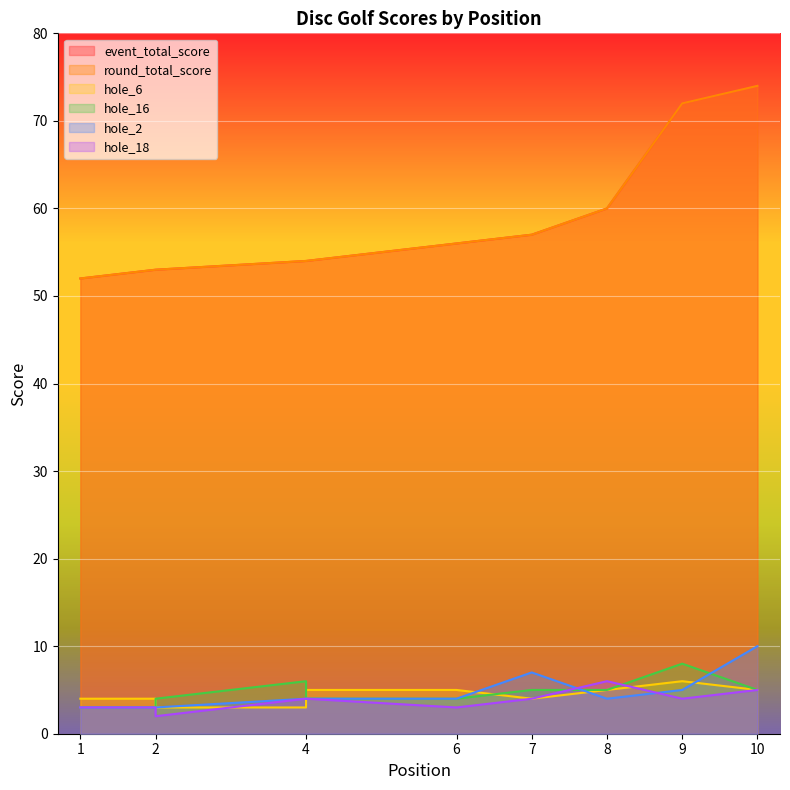

Which has a higher value, 4 or 2?

4